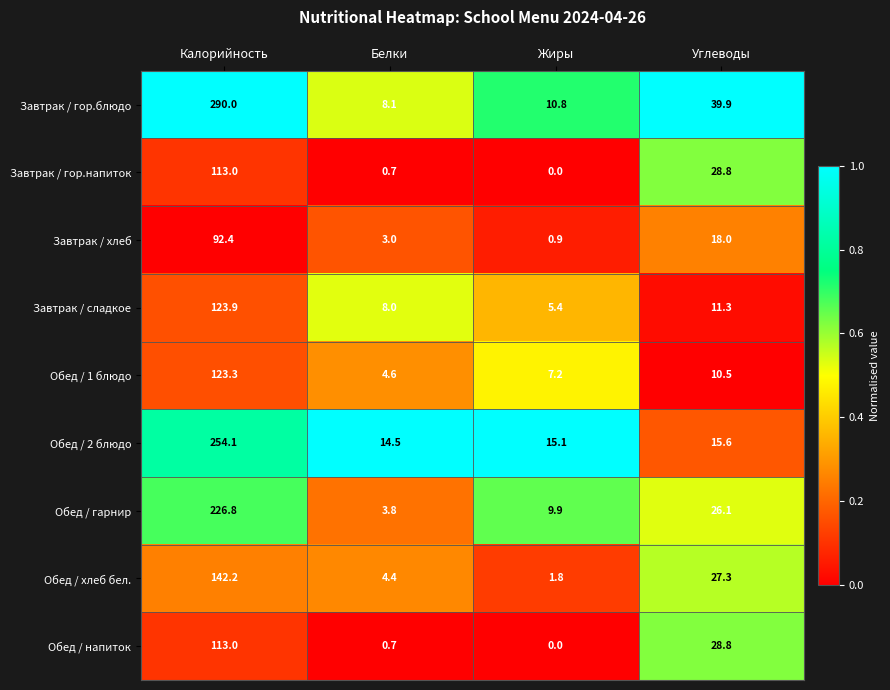

Which category has the highest value across all series?

Калорийность